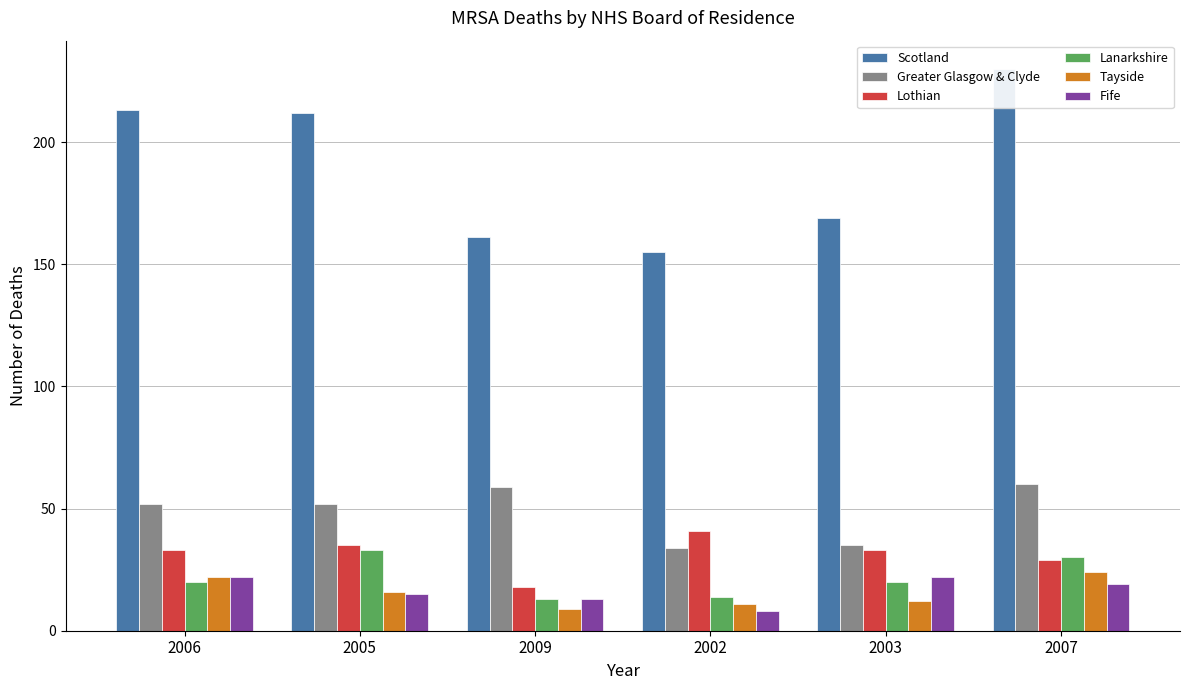

What is the label of the 3rd bar from the right?

2002